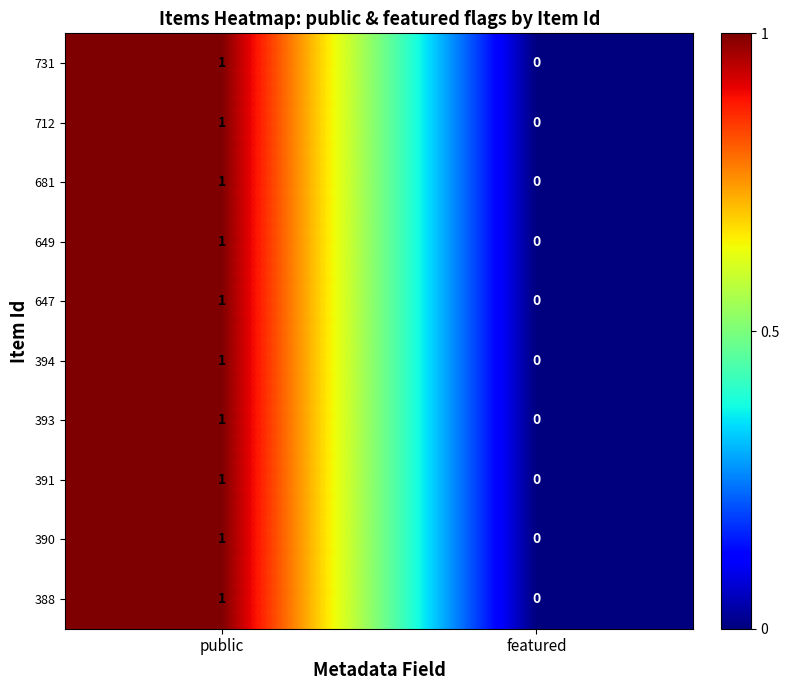

At which label does 388 reach its minimum?

featured